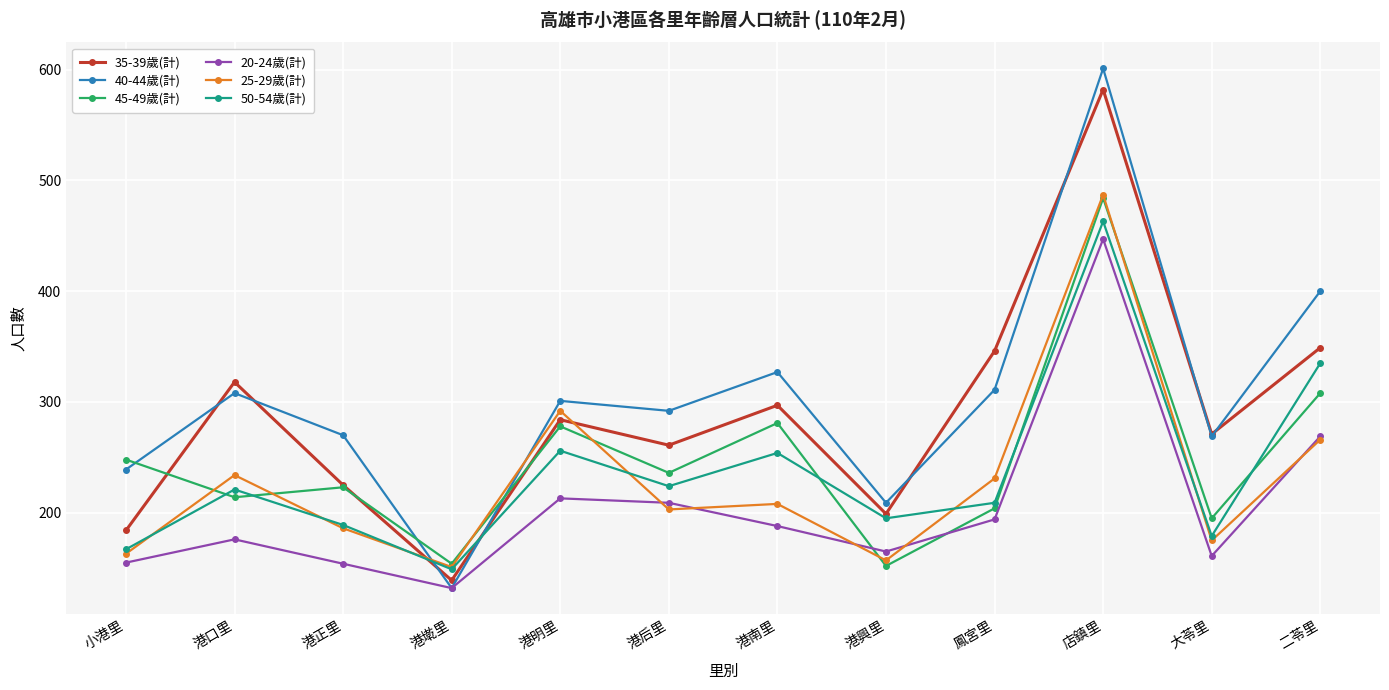

What is the value of the 25-29歲(計) point at the 2nd from the left?

234